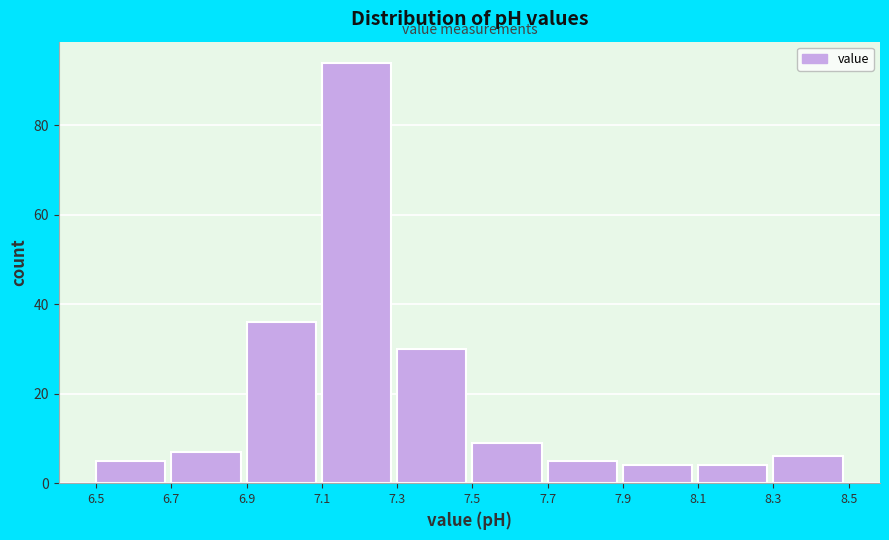

Reading left to right, list every bar in this chart as the range it spans on the x-axis followed by its height. The values are not printed on the chart, so give them approximately, as read against the axis.

6.5 to 6.7: 6
6.7 to 6.9: 8
6.9 to 7.1: 36
7.1 to 7.3: 94
7.3 to 7.5: 30
7.5 to 7.7: 10
7.7 to 7.9: 6
7.9 to 8.1: 4
8.1 to 8.3: 4
8.3 to 8.5: 6